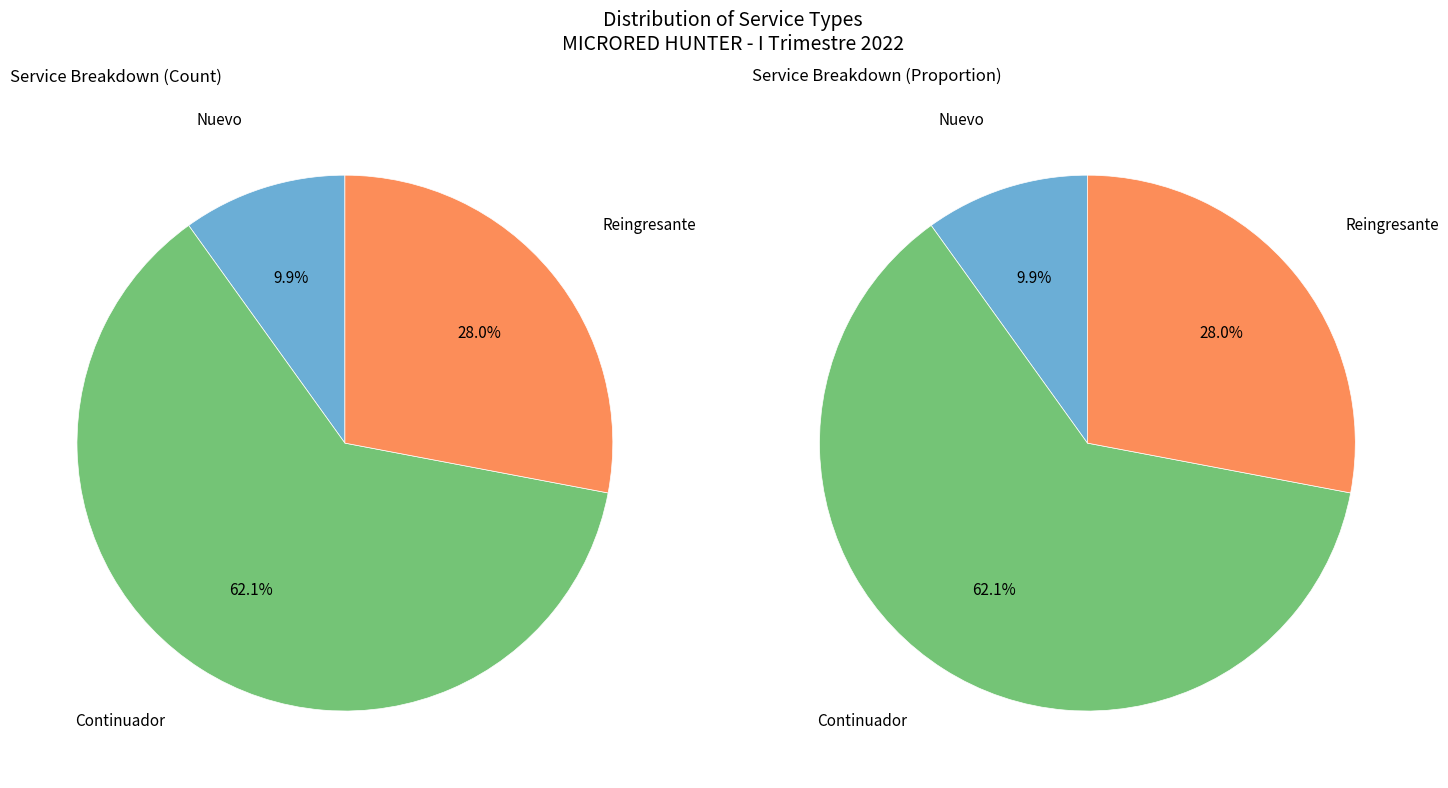

How many segments does this pie chart have?

3